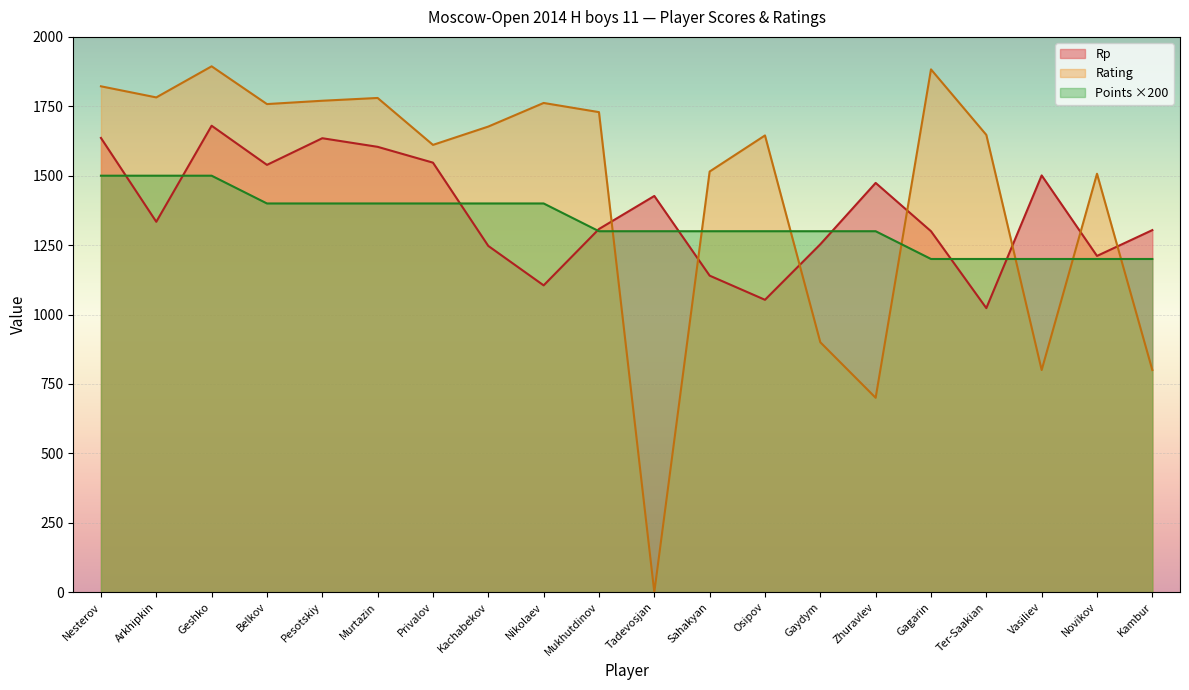

At which label does Points first exceed 1300?

Nesterov